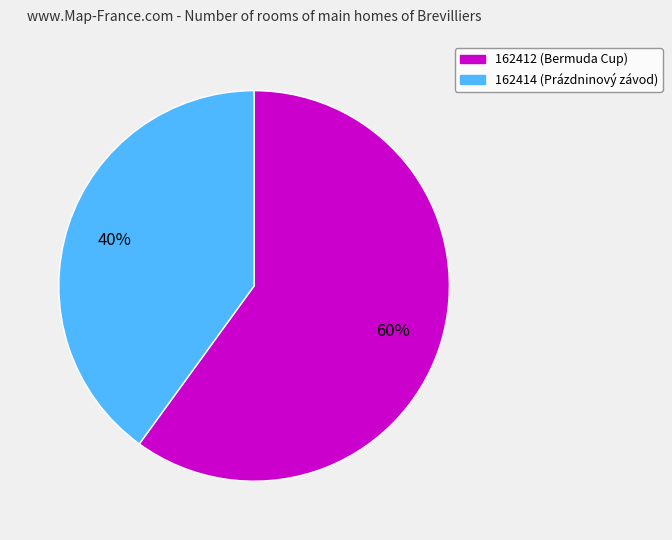

Is the sum of 162412 and 162414 greater than half?

Yes